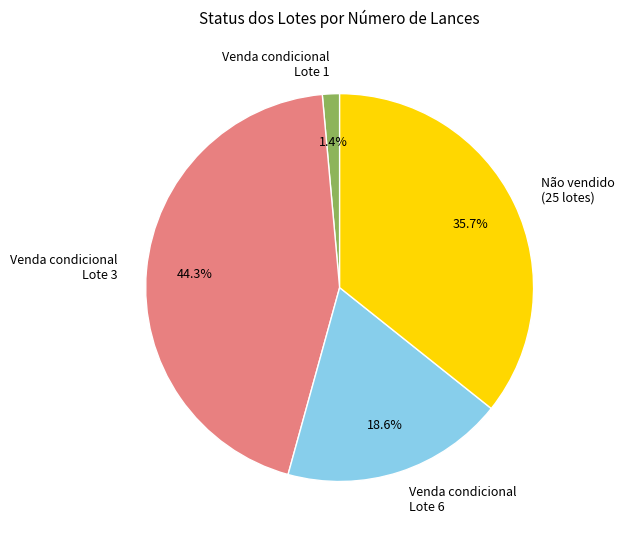

Combined, what portion of the pie is Venda condicional Lote 6 and Não vendido (25 lotes)?

54.3%